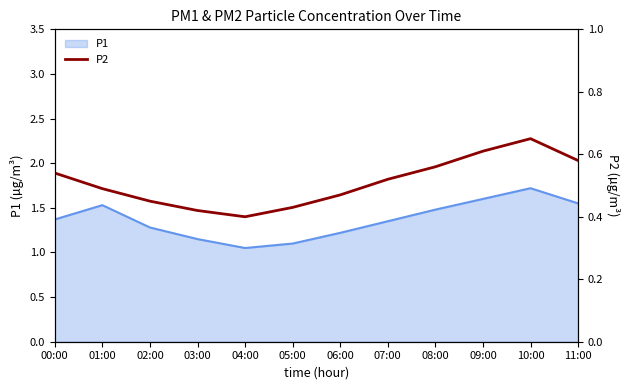

Is it true that P1 equals 1.3 at 02:00?

True